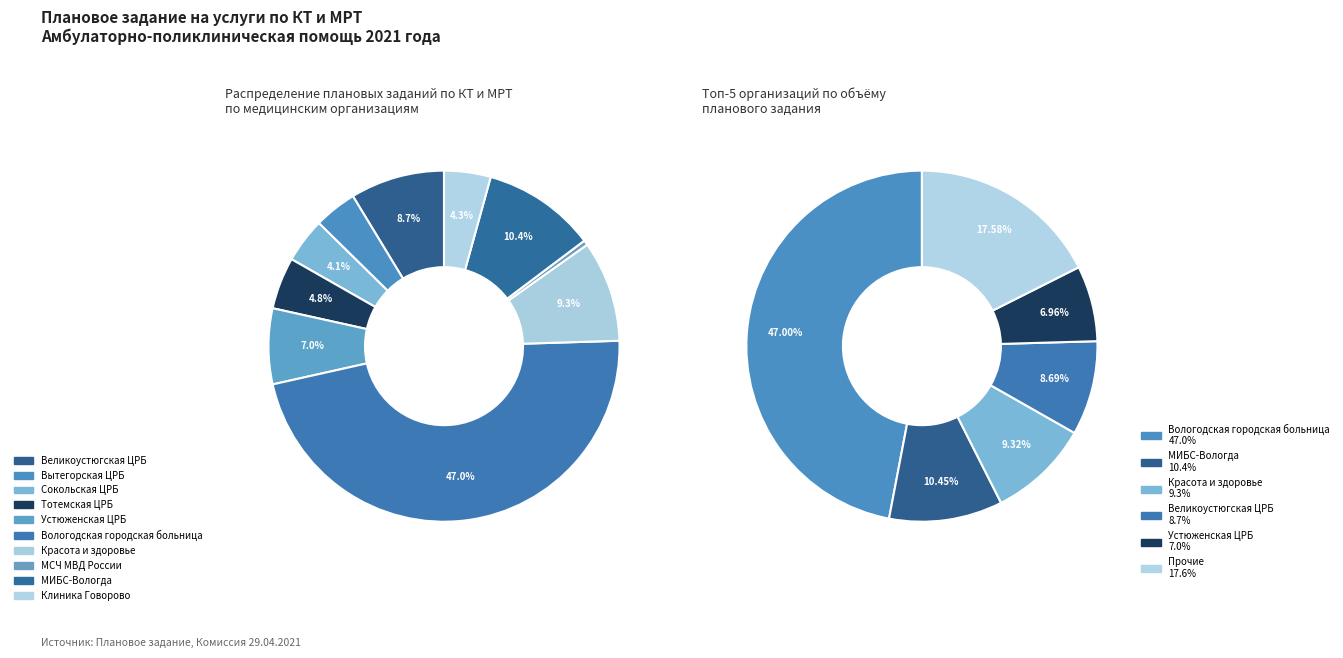

How many slices are in this pie chart?

10